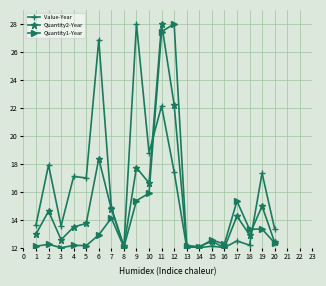

What is the maximum value for Quantity1-Year?

28.0